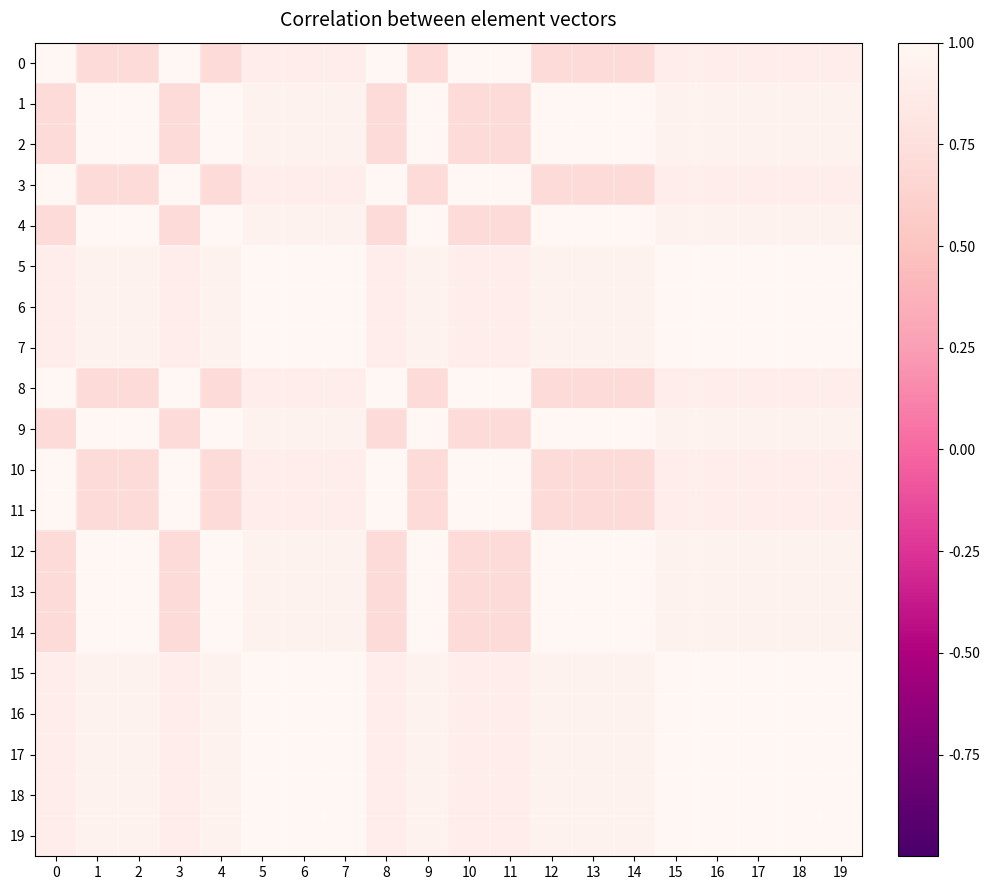

What is the spread (max minus min) of values at 3?

0.3